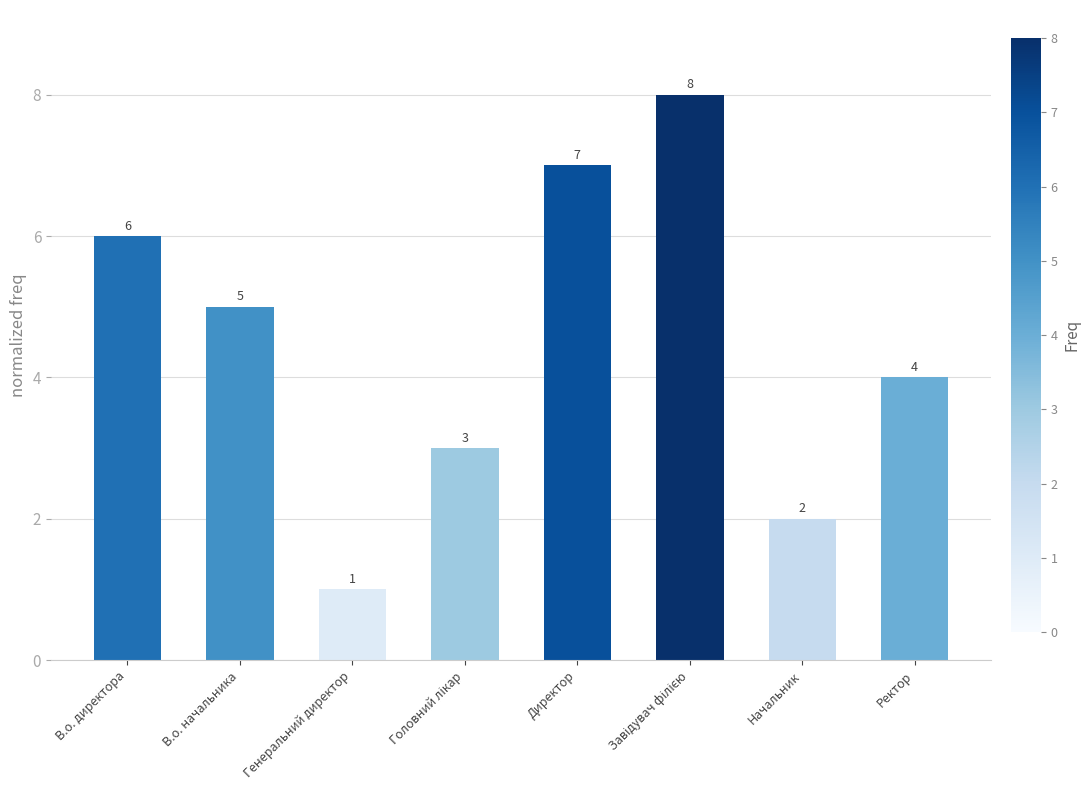

What is the value of the 6th bar from the left?

8